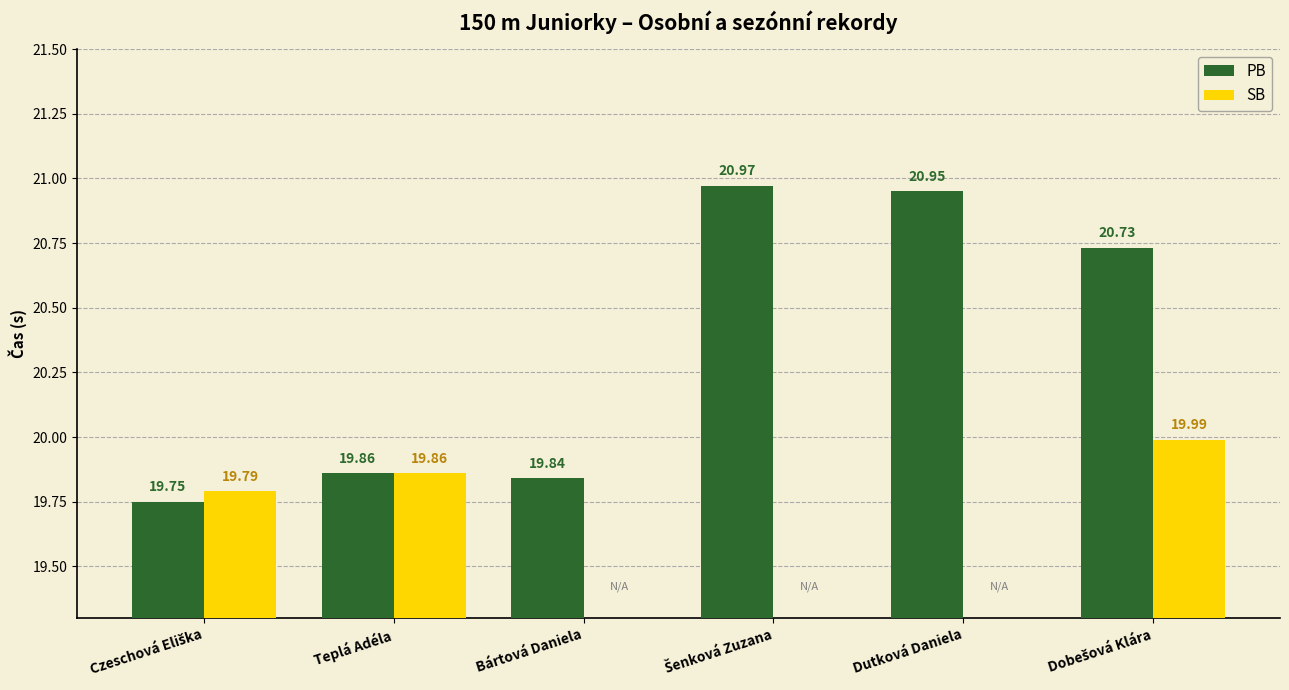

Does the chart contain any negative values?

No